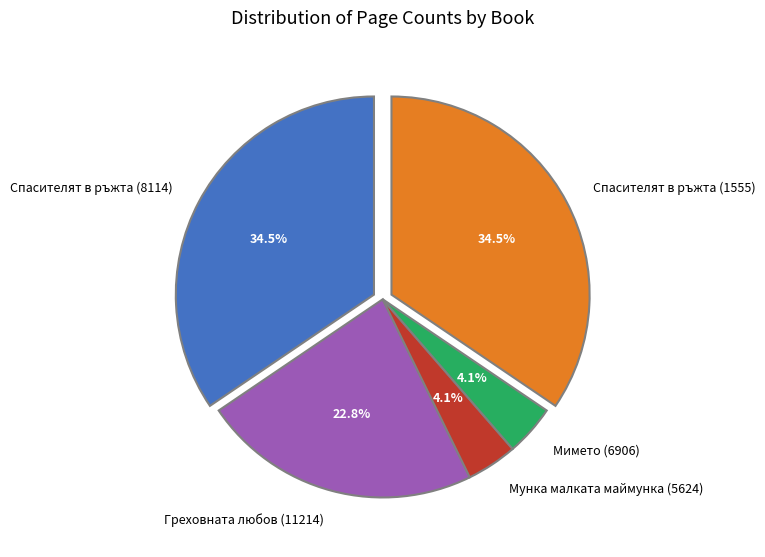

Which has a higher value, Спасителят в ръжта (1555) or Греховната любов (11214)?

Спасителят в ръжта (1555)